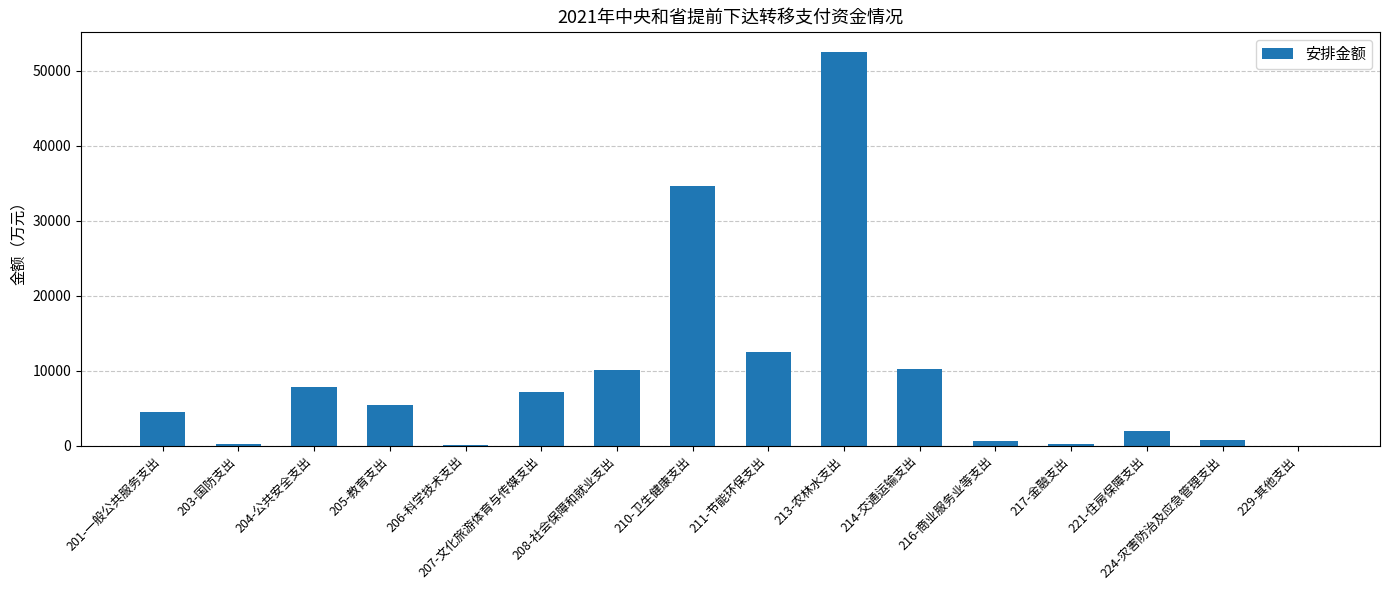

Is it true that the value at 217-金融支出 is 320?

True